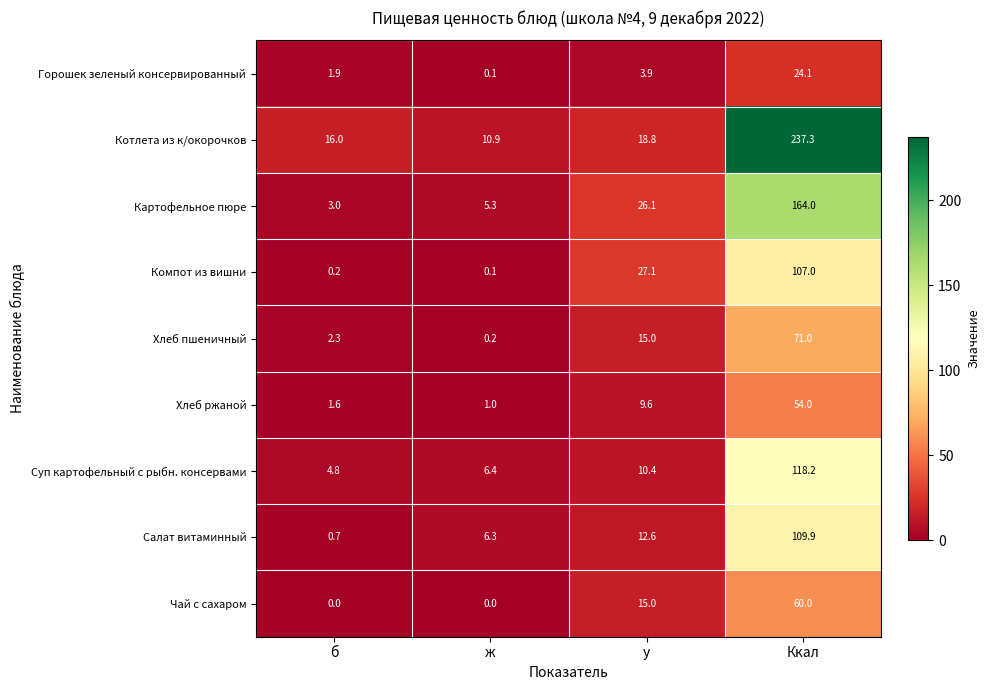

At which label does Котлета из к/окорочков first exceed 18?

у